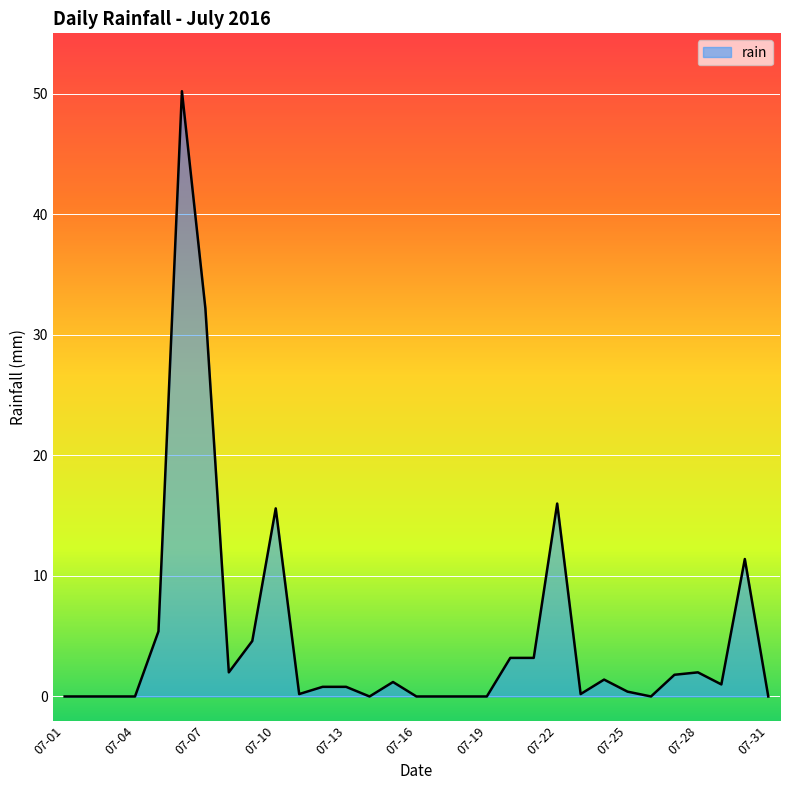

What is the difference between the maximum and minimum values?

50.2